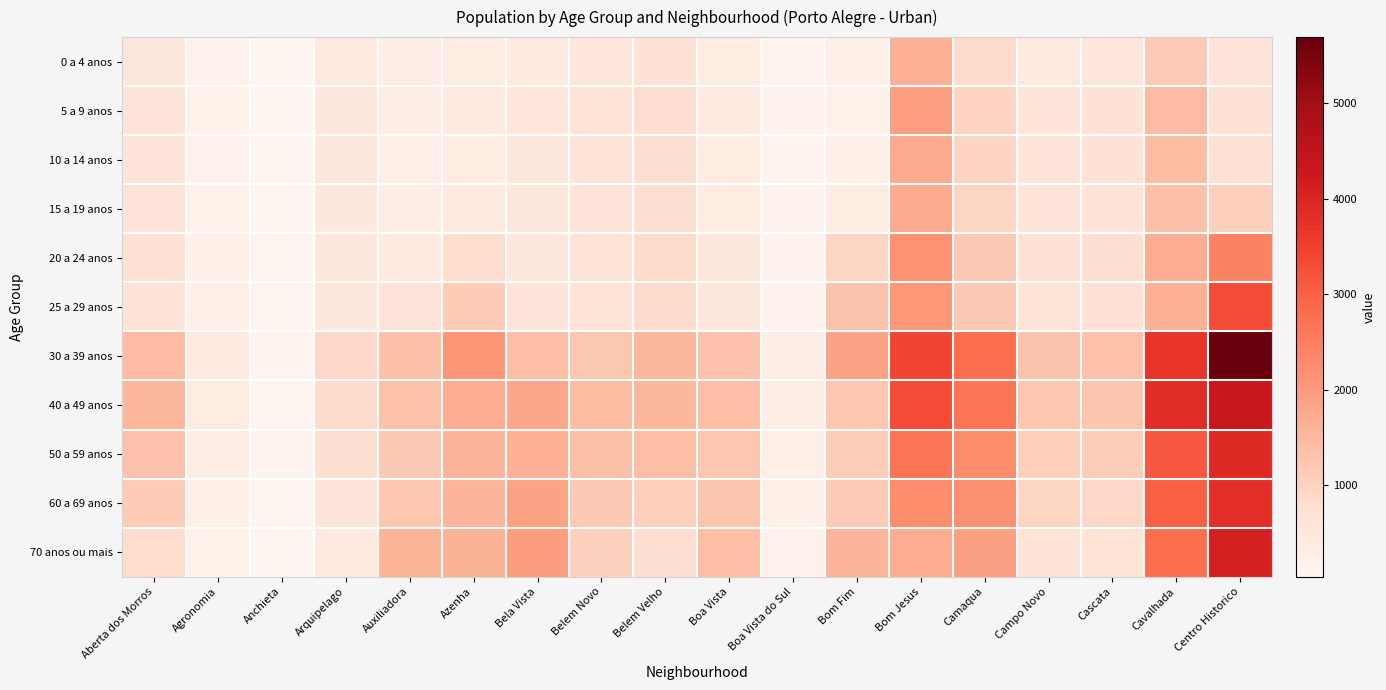

What is the total value across all series at Arquipelago?

6411